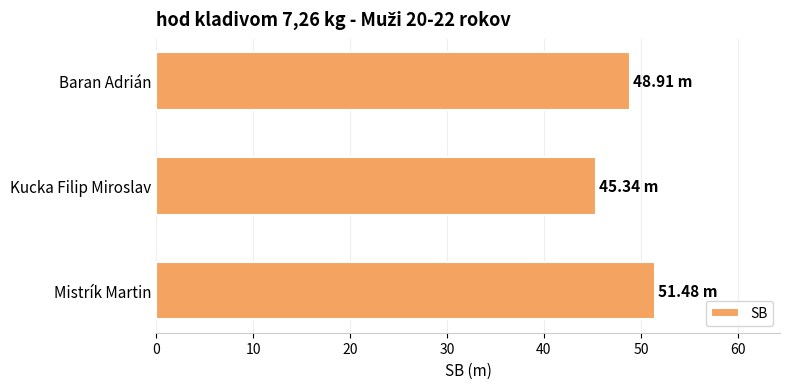

At which label is the value closest to 48?

Baran Adrián